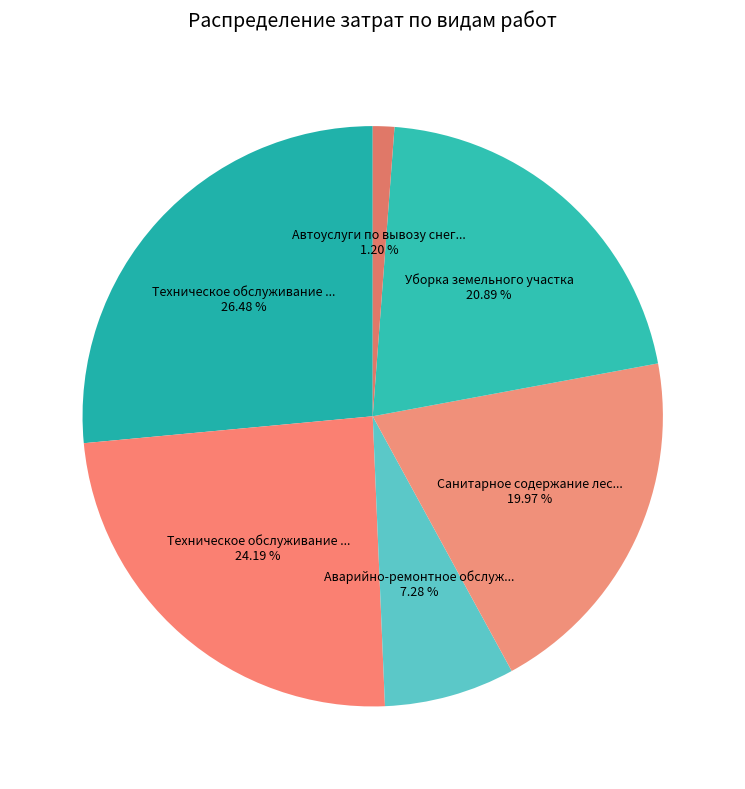

Is there any slice that represents more than half of the pie?

No